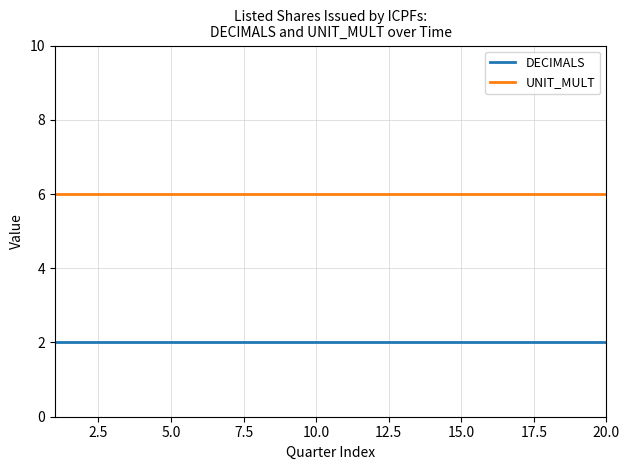

Rank the series by their maximum value, from highest to lowest.

UNIT_MULT, DECIMALS